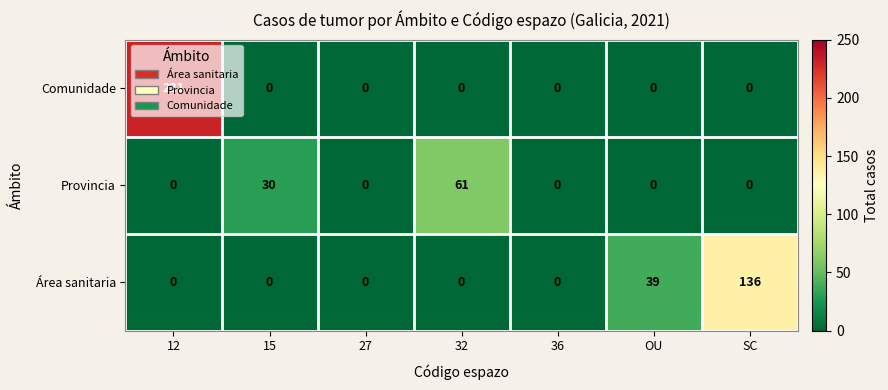

List the series in order of their overall mean, lowest first.

Provincia, Área sanitaria, Comunidade